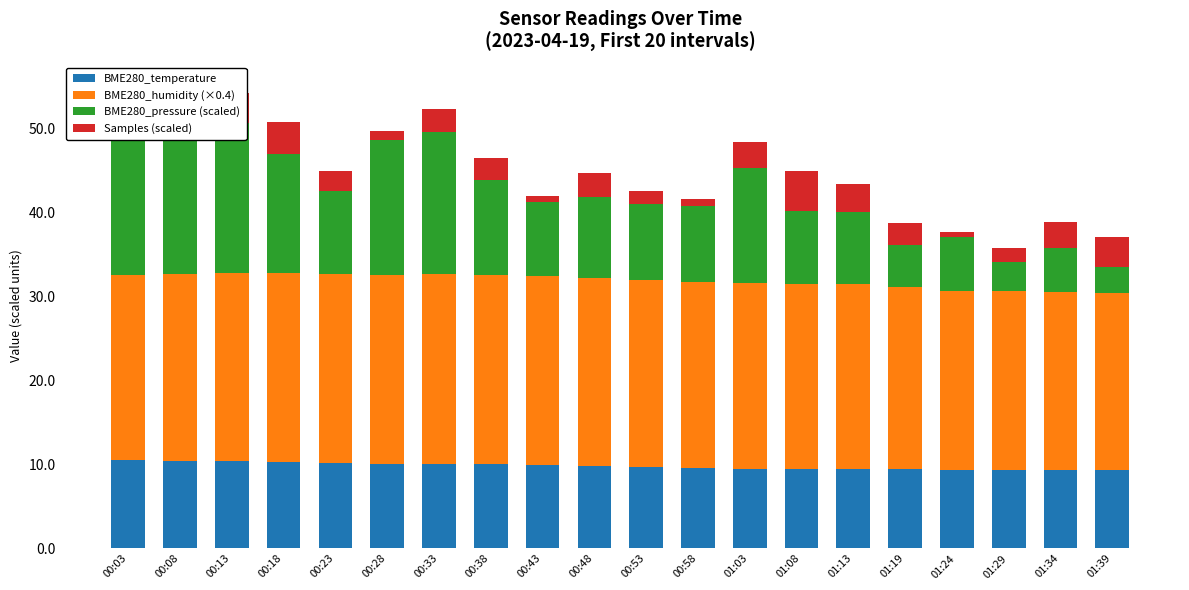

How many categories are shown in the chart?

20